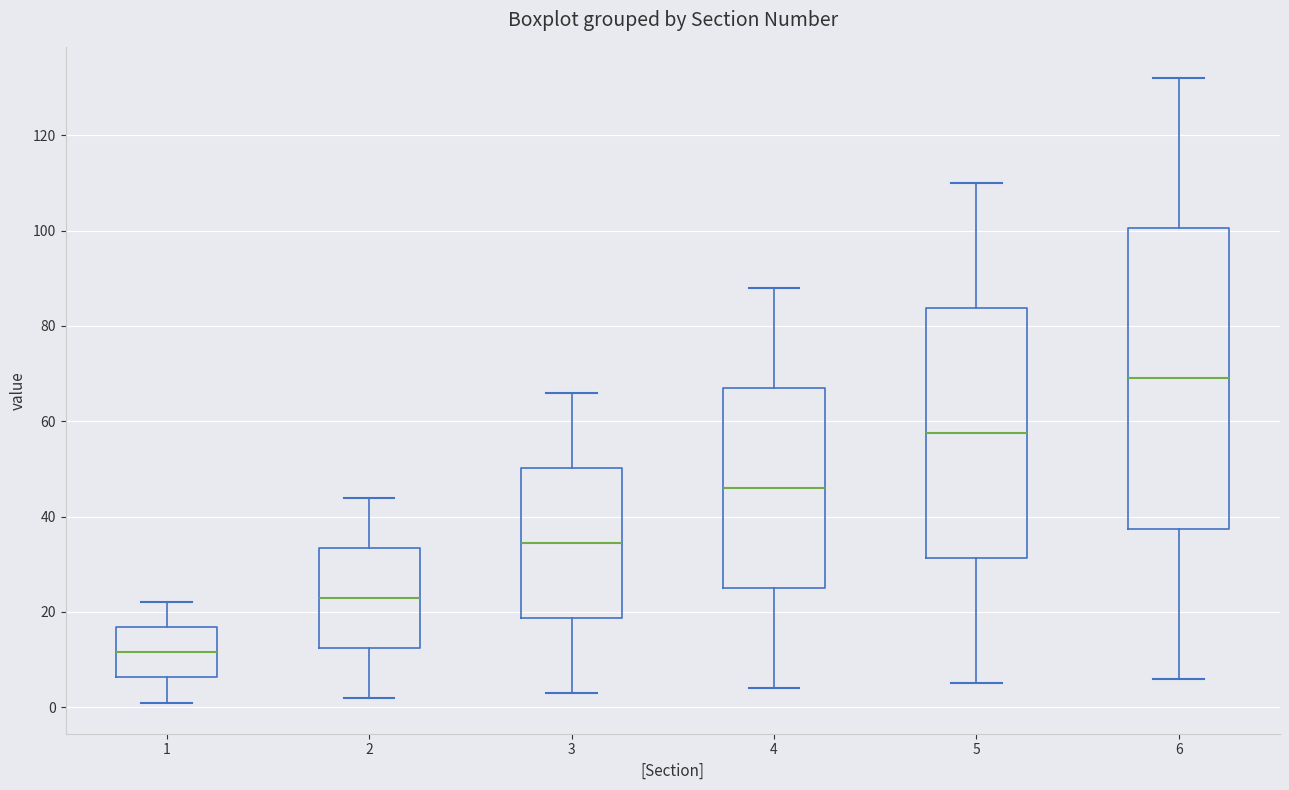

Which box is the tallest, from its lower edge to its upper edge?

6